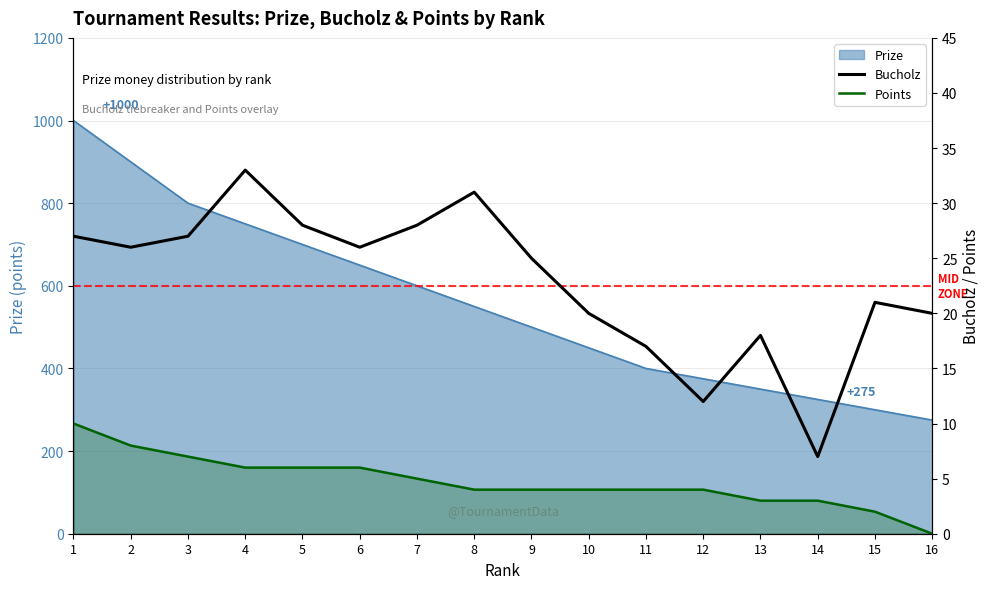

Where does the Points series first go above 4?

1